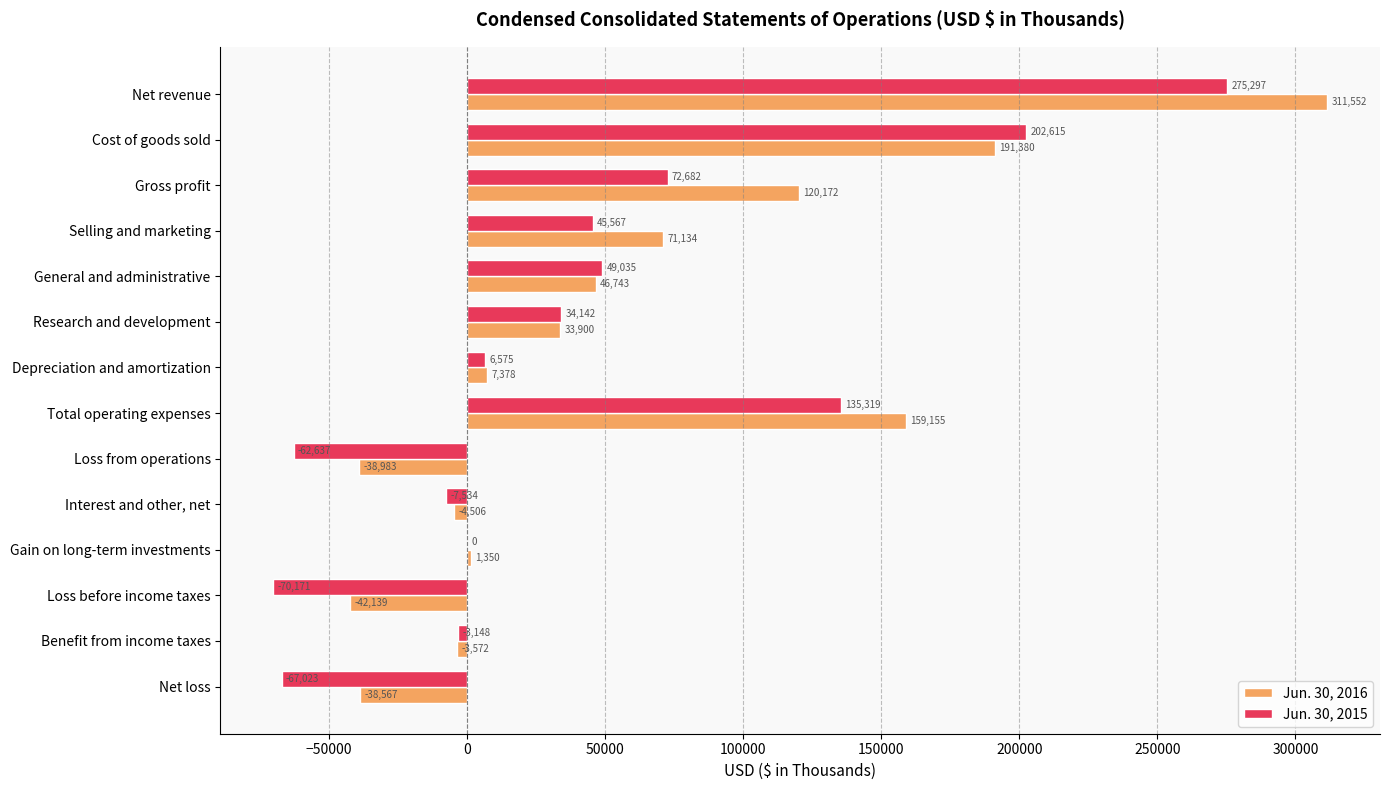

At which category is the sum across all series the highest?

Net revenue